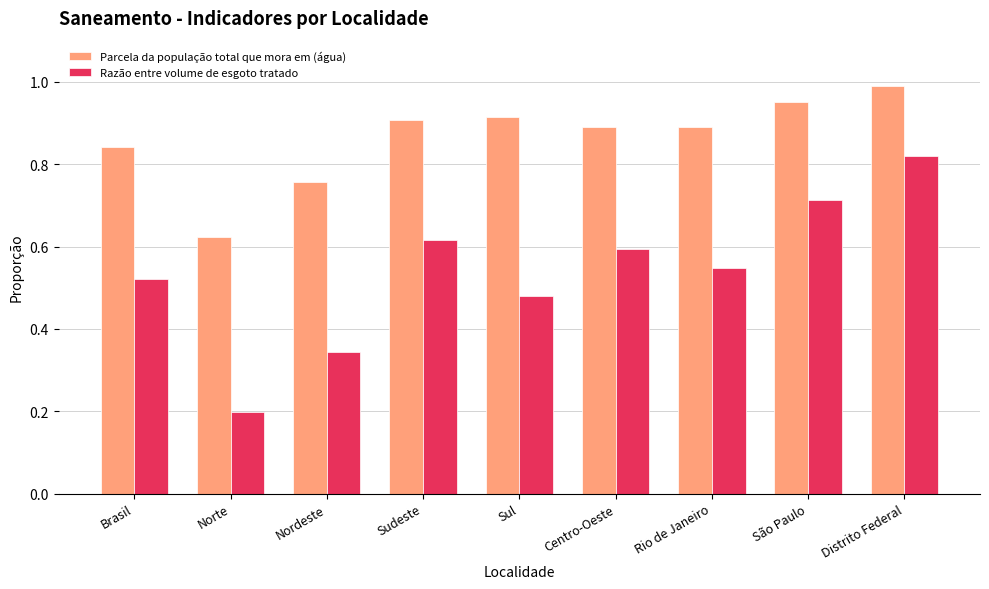

Where is Parcela da população total que mora em (água) nearest to the value 0?

Norte